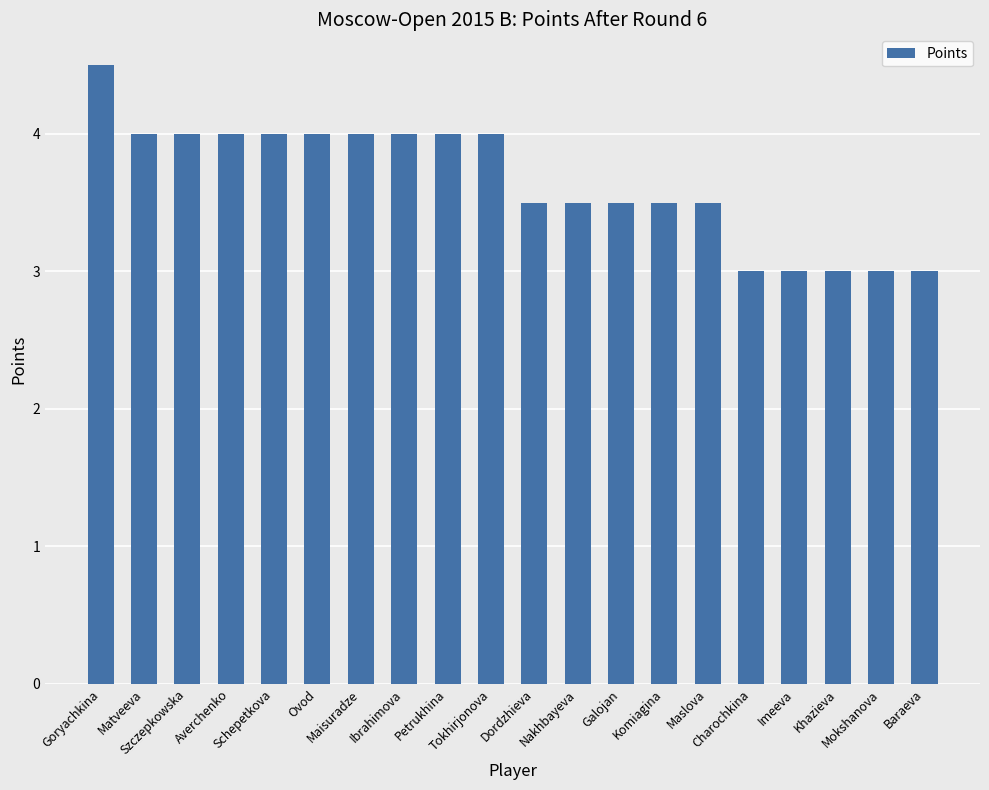

The value at Komiagina is 3.5. True or false?

True